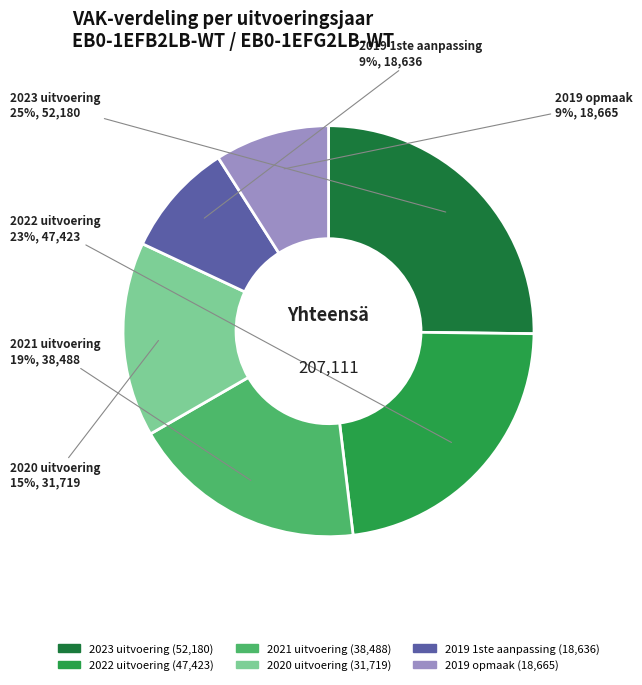

What is the ratio of the value at 2021 uitvoering to the value at 2019 opmaak?

2.1